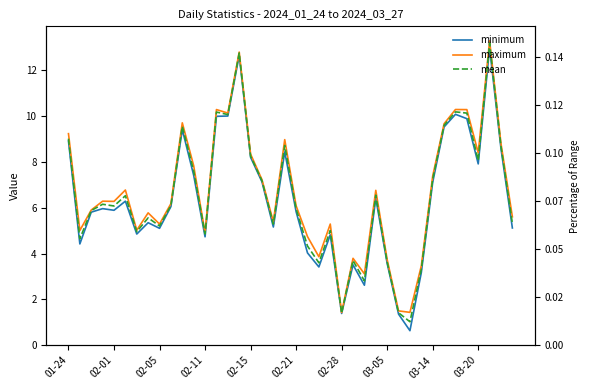

Count the number of categories in the chart.

40